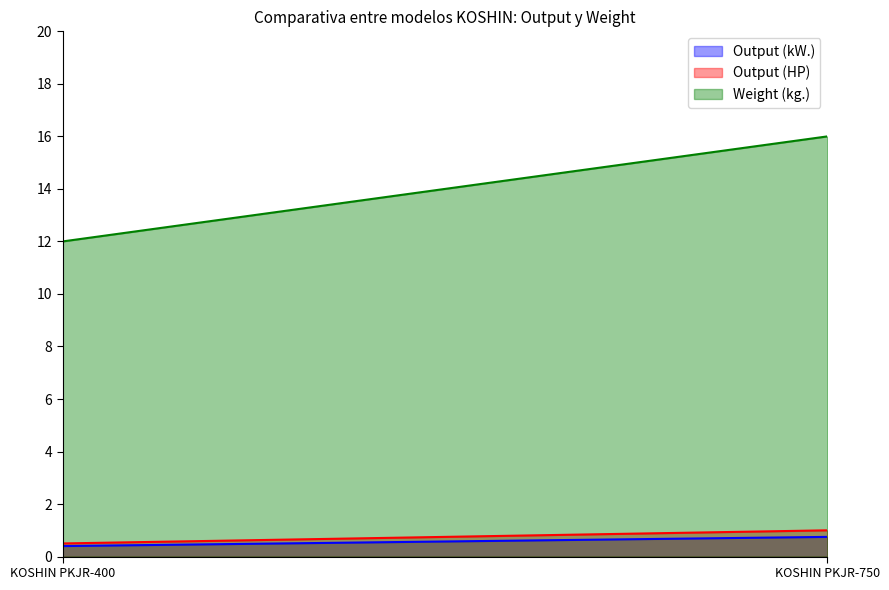

What is the value of the Output (kW.) point at the 1st from the left?

0.4